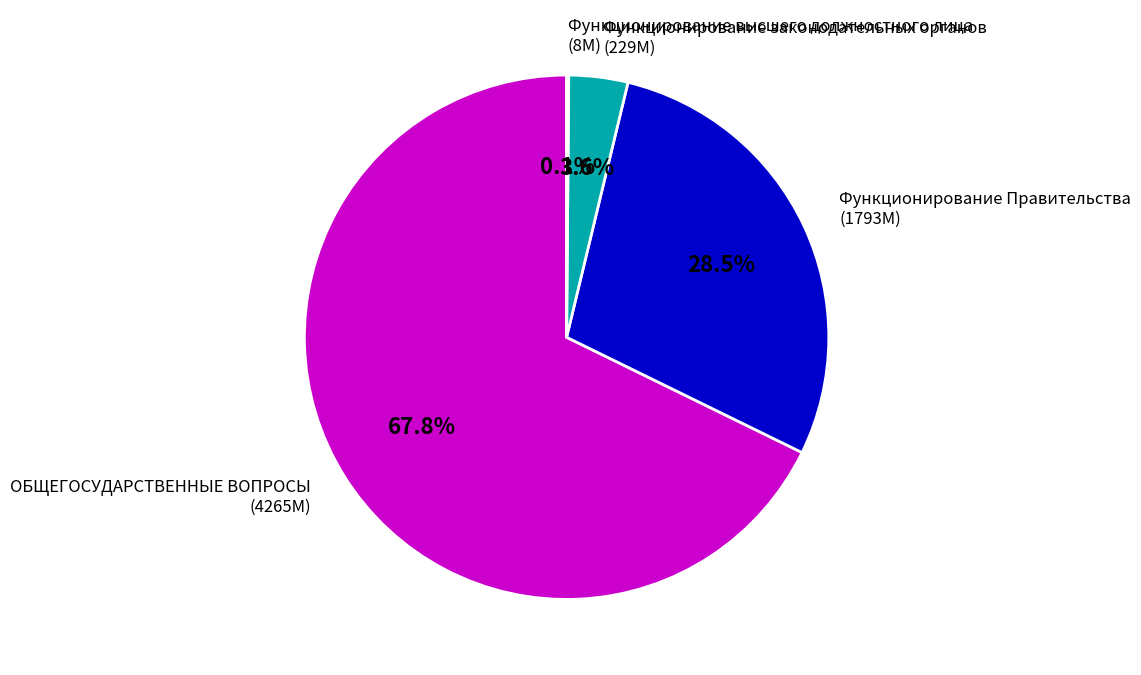

Which category has the biggest portion of the pie?

ОБЩЕГОСУДАРСТВЕННЫЕ ВОПРОСЫ